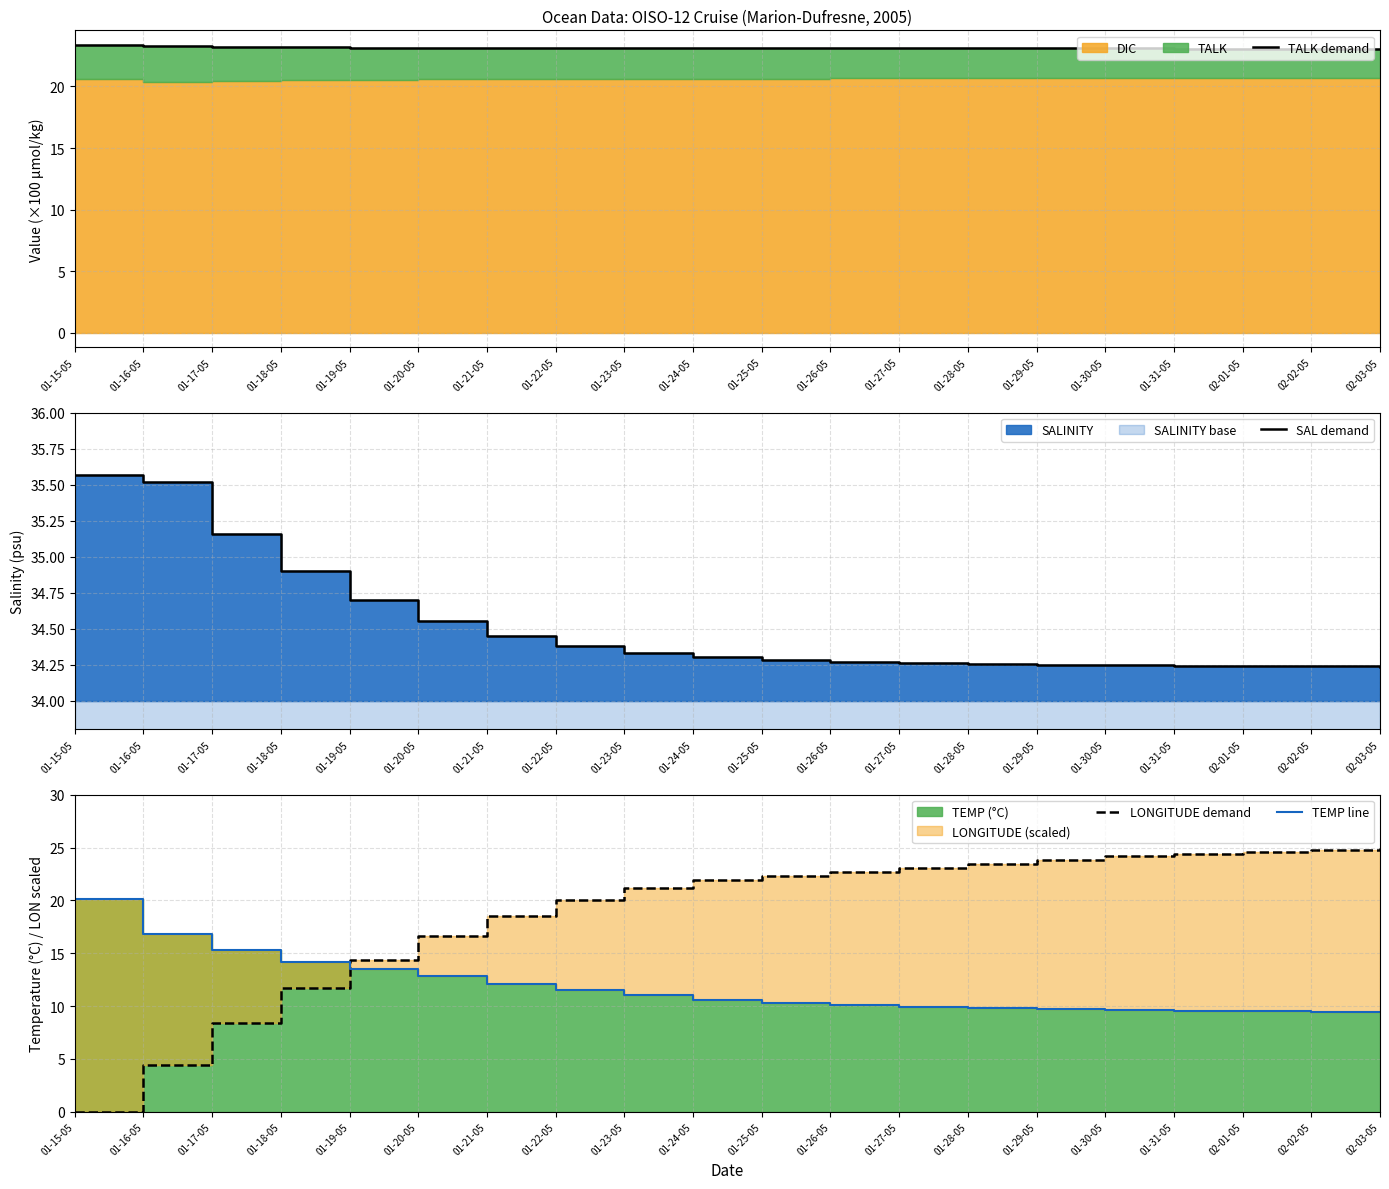

Reading left to right, extract all data points from this chart.

TALK demand: 01-15-05=23.4	01-16-05=23.3	01-17-05=23.2	01-18-05=23.2	01-19-05=23.2	01-20-05=23.1	01-21-05=23.1	01-22-05=23.1	01-23-05=23.1	01-24-05=23.1	01-25-05=23.1	01-26-05=23.1	01-27-05=23.1	01-28-05=23.1	01-29-05=23.1	01-30-05=23.1	01-31-05=23.1	02-01-05=23.1	02-02-05=23.1	02-03-05=23.1
SAL demand: 01-15-05=35.6	01-16-05=35.5	01-17-05=35.2	01-18-05=34.9	01-19-05=34.7	01-20-05=34.5	01-21-05=34.5	01-22-05=34.4	01-23-05=34.3	01-24-05=34.3	01-25-05=34.3	01-26-05=34.3	01-27-05=34.3	01-28-05=34.3	01-29-05=34.2	01-30-05=34.2	01-31-05=34.2	02-01-05=34.2	02-02-05=34.2	02-03-05=34.2
LONGITUDE demand: 01-15-05=0.0	01-16-05=4.5	01-17-05=8.4	01-18-05=11.7	01-19-05=14.3	01-20-05=16.6	01-21-05=18.5	01-22-05=20.0	01-23-05=21.2	01-24-05=22.0	01-25-05=22.3	01-26-05=22.7	01-27-05=23.1	01-28-05=23.5	01-29-05=23.9	01-30-05=24.2	01-31-05=24.4	02-01-05=24.6	02-02-05=24.8	02-03-05=25.0
TEMP line: 01-15-05=20.2	01-16-05=16.8	01-17-05=15.3	01-18-05=14.2	01-19-05=13.5	01-20-05=12.8	01-21-05=12.1	01-22-05=11.5	01-23-05=11.0	01-24-05=10.6	01-25-05=10.3	01-26-05=10.1	01-27-05=9.9	01-28-05=9.8	01-29-05=9.7	01-30-05=9.6	01-31-05=9.6	02-01-05=9.5	02-02-05=9.4	02-03-05=9.4